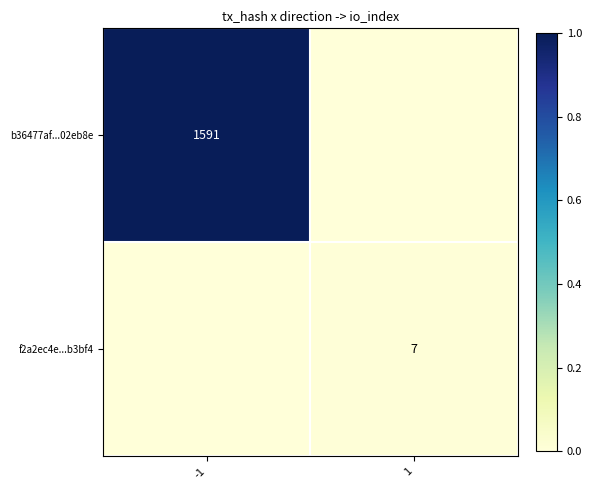

At which category is the sum across all series the highest?

-1